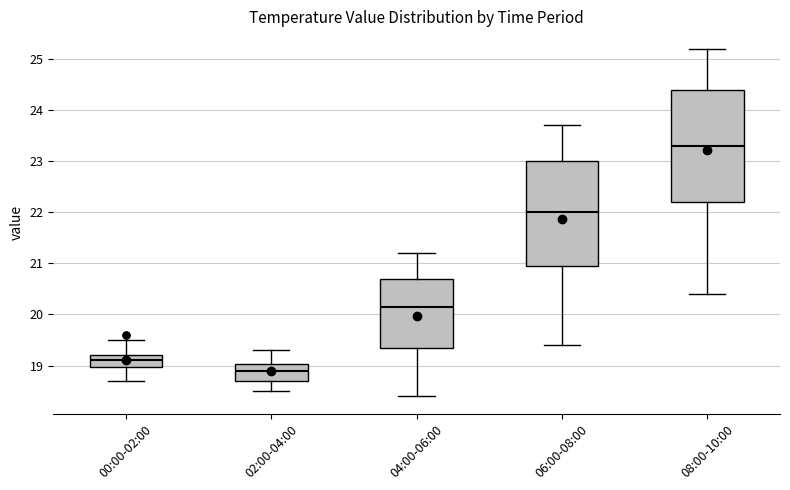

Reading left to right, read every box against the y-axis: the position of its median line, the range the box covers, and the ends of its whiskers. The values are not printed on the chart, so give them approximately, as read against the axis.

00:00-02:00: median 19.1, box 19.0 to 19.2, whiskers 18.7 to 19.5
02:00-04:00: median 18.9, box 18.7 to 19.0, whiskers 18.5 to 19.3
04:00-06:00: median 20.2, box 19.4 to 20.7, whiskers 18.4 to 21.2
06:00-08:00: median 22.0, box 21.0 to 23.0, whiskers 19.4 to 23.7
08:00-10:00: median 23.3, box 22.2 to 24.4, whiskers 20.4 to 25.2